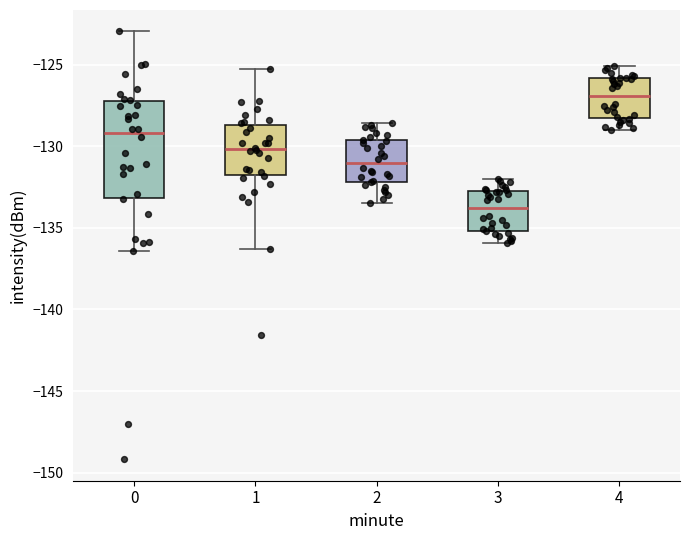

Which box's median line is the highest?

4